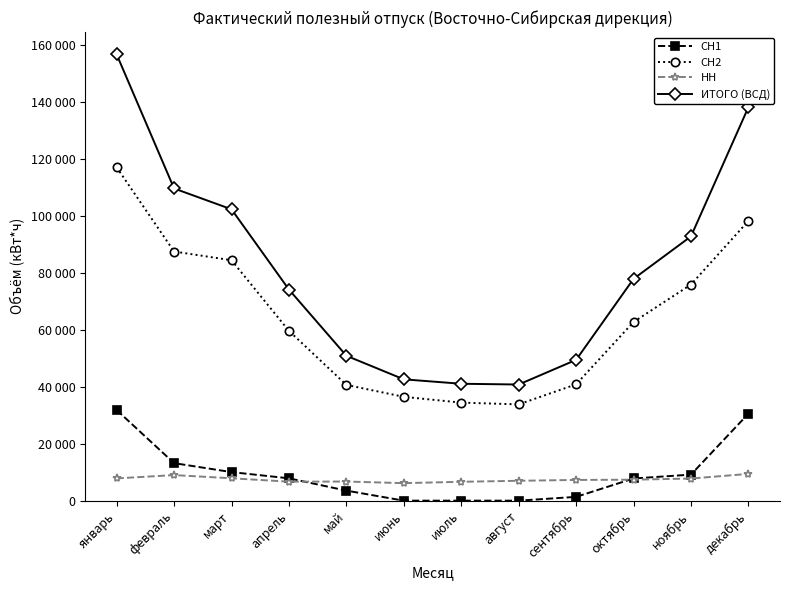

Reading left to right, list all the values displayed in this chart.

СН1: 31822	13165	10022	7839	3521	0	0	0	1325	7781	9138	30529
СН2: 117017	87448	84387	59598	40631	36441	34410	33792	40825	62713	75857	98195
НН: 7810	8970	7855	6660	6710	6140	6620	6970	7270	7355	7765	9385
ИТОГО (ВСД): 156649	109583	102264	74098	50862	42581	41030	40762	49420	77849	92760	138109